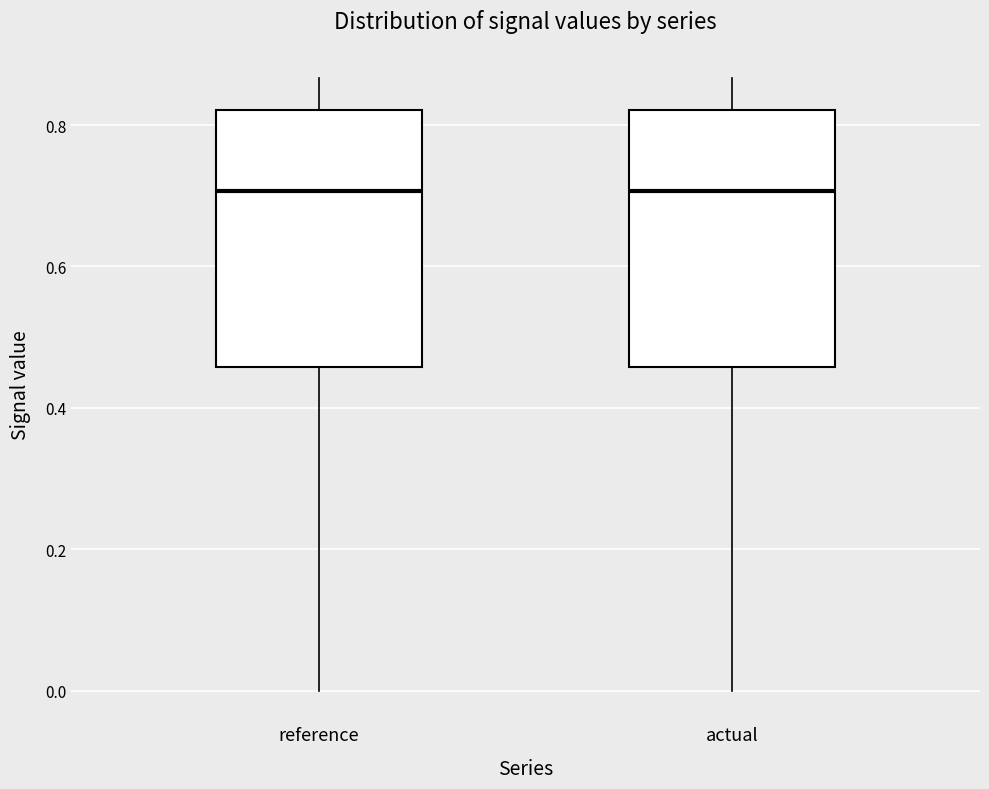

Reading left to right, read every box against the y-axis: the position of its median line, the range the box covers, and the ends of its whiskers. The values are not printed on the chart, so give them approximately, as read against the axis.

reference: median 0.70, box 0.46 to 0.82, whiskers 0.00 to 0.86
actual: median 0.70, box 0.46 to 0.82, whiskers 0.00 to 0.86